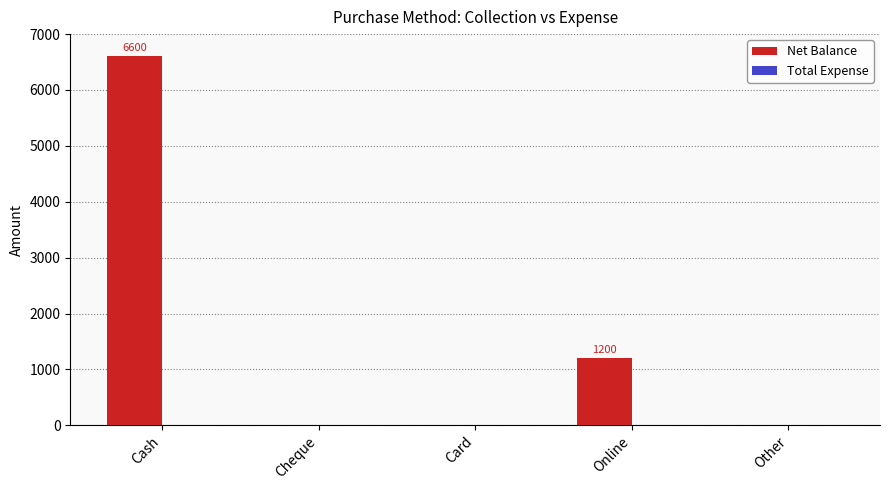

The chart shows a value of 4198 at Cheque. True or false?

False